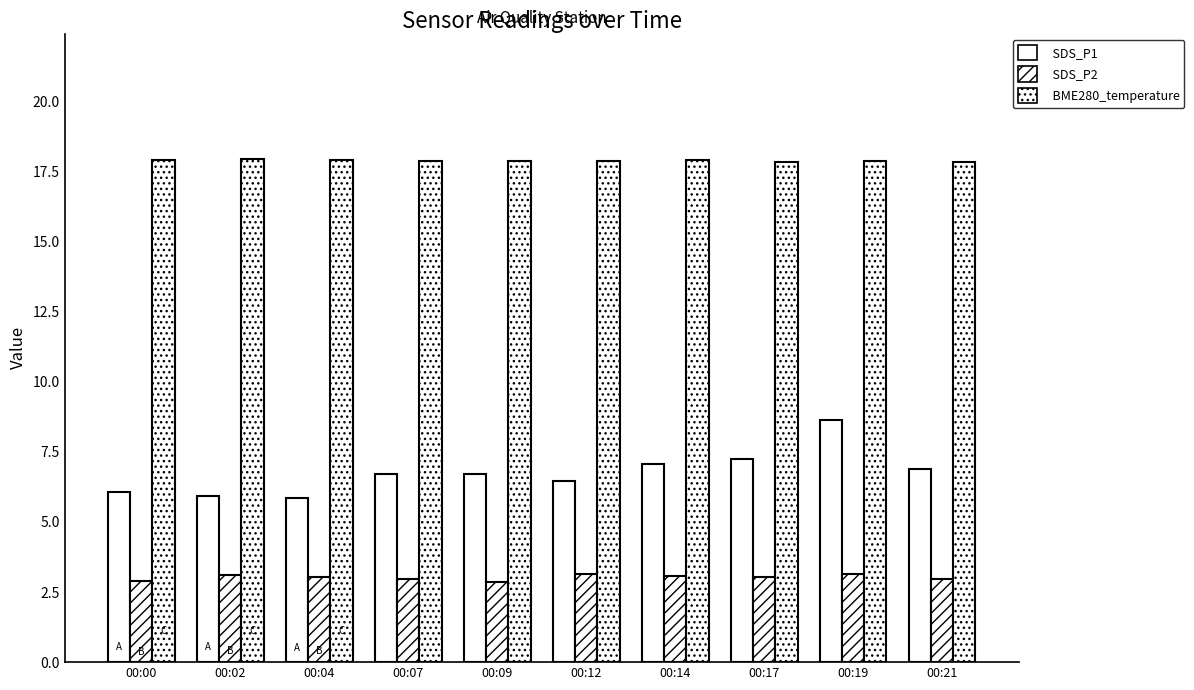

Where does the SDS_P1 series first go above 6?

00:00